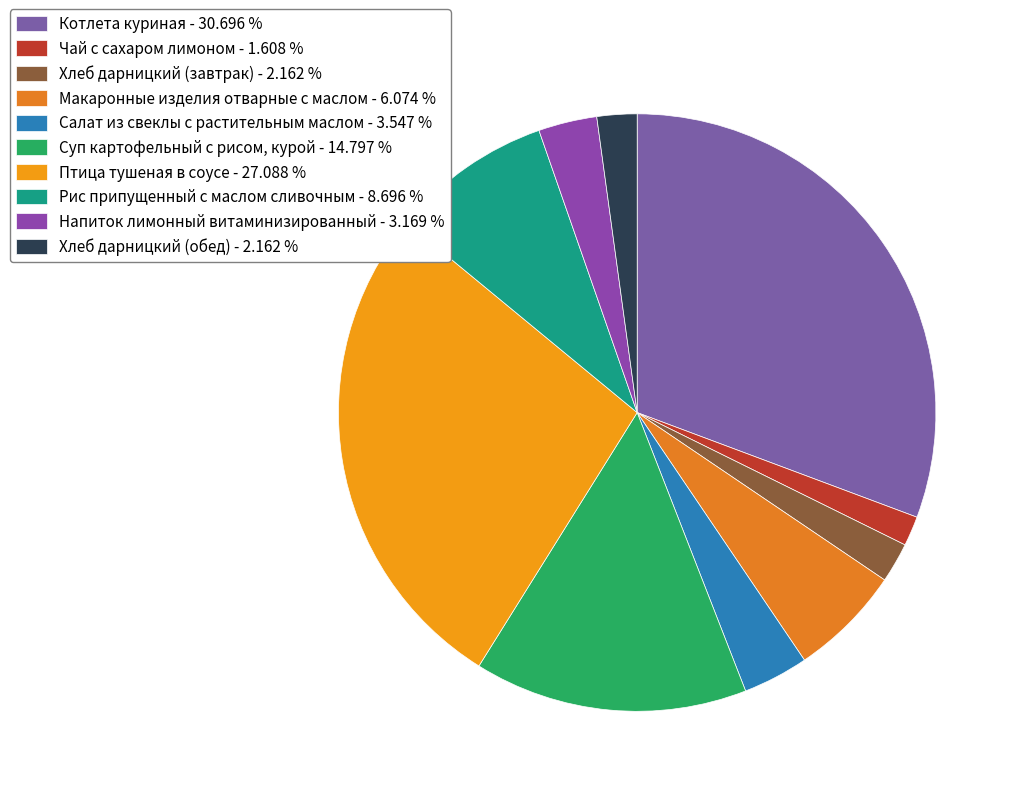

What is the total percentage of Макаронные изделия отварные с маслом and Рис припущенный с маслом сливочным?

14.8%